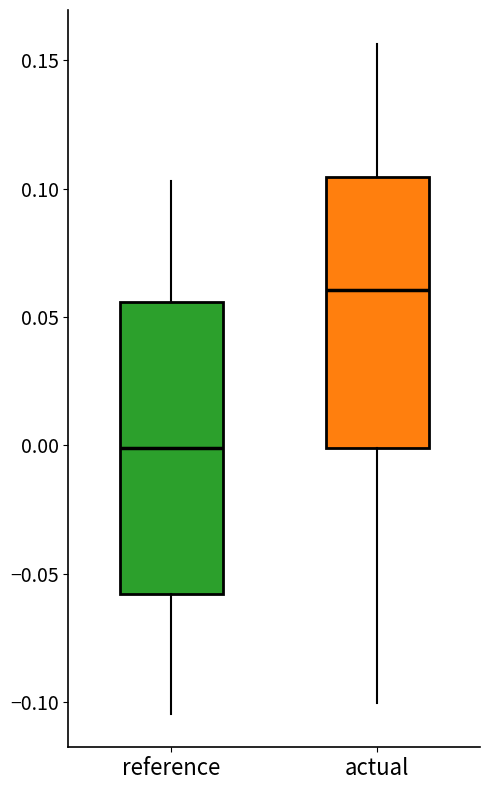

Where does the median line of the box for actual sit on the y-axis? The values are not printed on the chart, so give them approximately, as read against the axis.

0.060